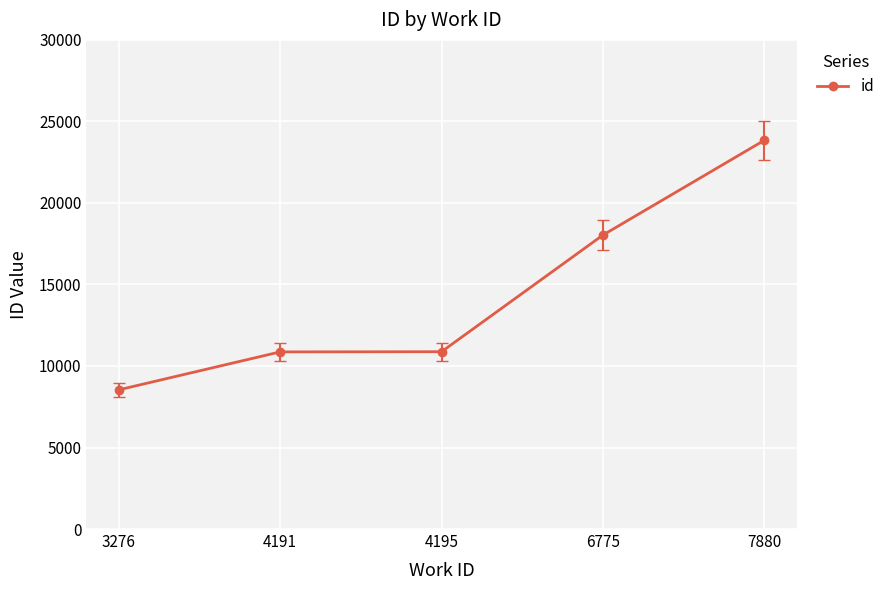

Is it true that the value at 7880 is 9393?

False